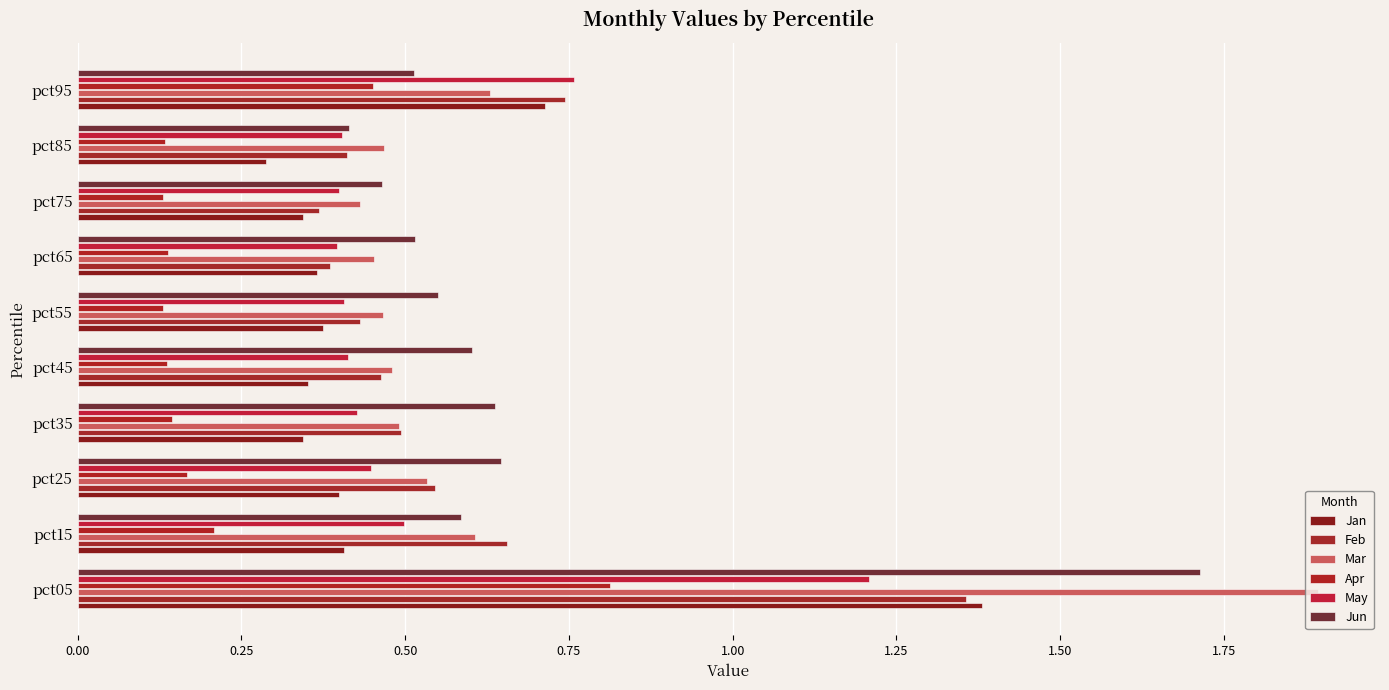

At how many categories does at least one series exceed 0?

10